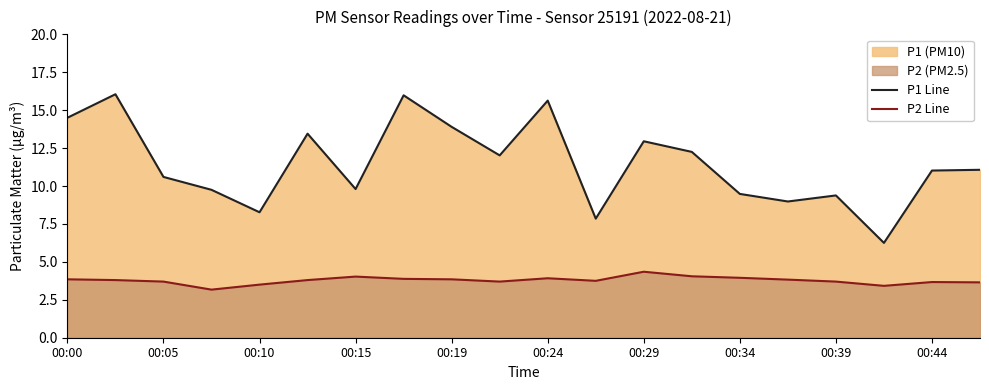

Which series has the largest total across all categories?

P1 Line